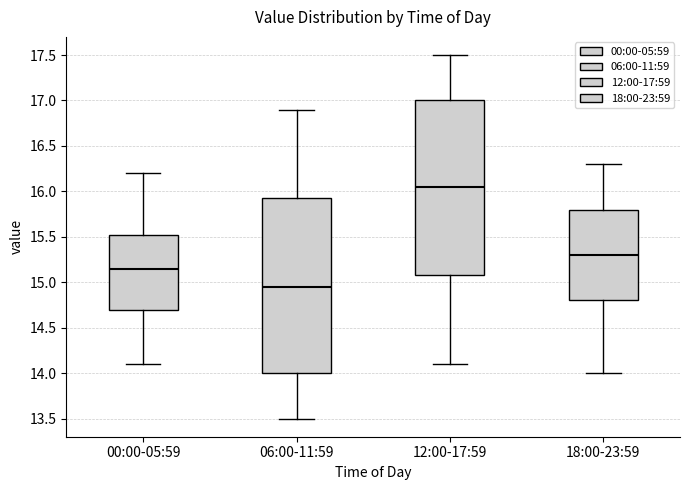

Reading left to right, transcribe this box plot: for each box, give where its median line is, the range the box spans, and where its two whiskers end, as read against the y-axis. The values are not printed on the chart, so give them approximately, as read against the axis.

00:00-05:59: median 15.15, box 14.70 to 15.55, whiskers 14.10 to 16.20
06:00-11:59: median 14.95, box 14.00 to 15.95, whiskers 13.50 to 16.90
12:00-17:59: median 16.05, box 15.10 to 17.00, whiskers 14.10 to 17.50
18:00-23:59: median 15.30, box 14.80 to 15.80, whiskers 14.00 to 16.30